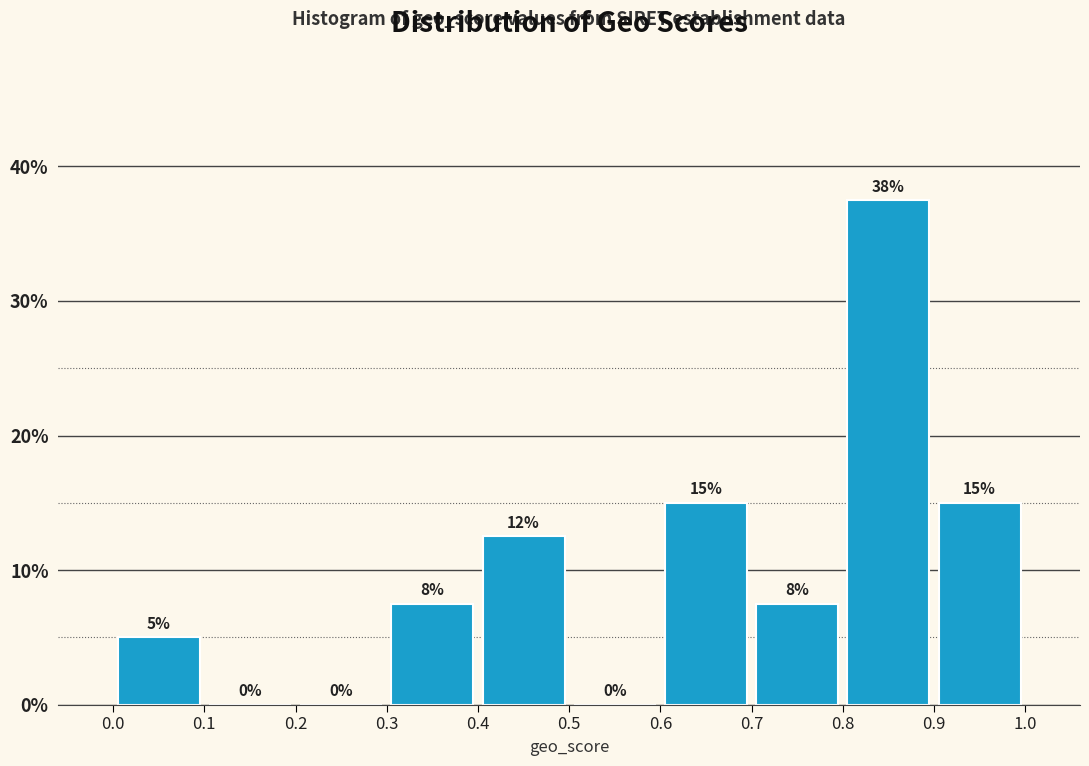

Which range on the x-axis has the tallest bar?

0.8 to 0.9